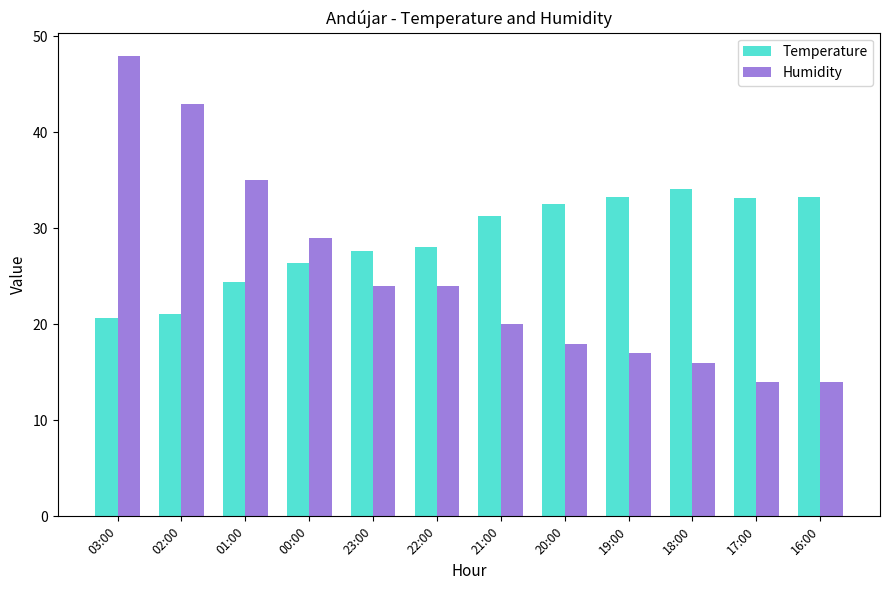

Rank the series by their average value, from highest to lowest.

Temperature, Humidity